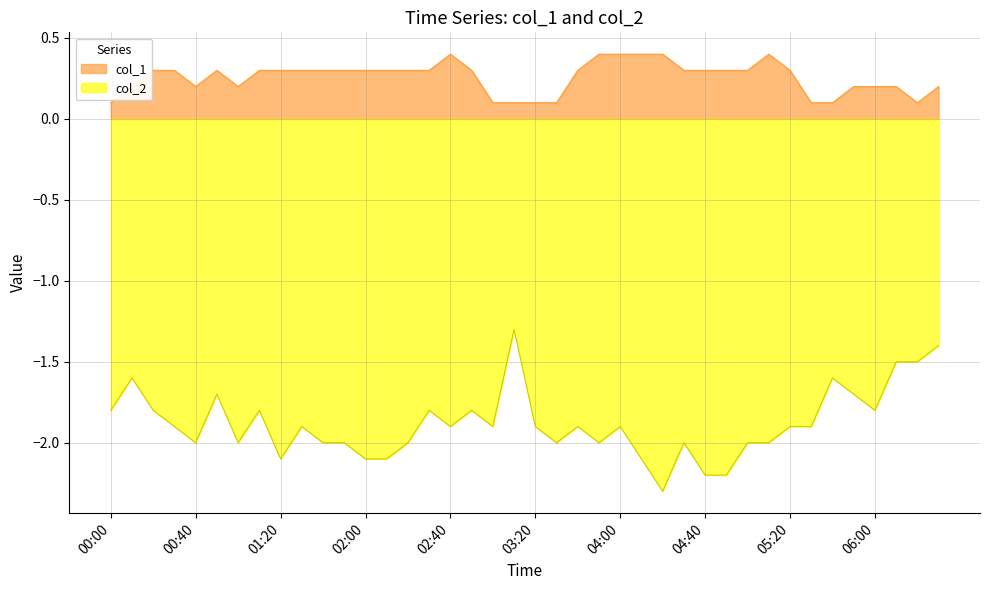

How many interior local peaks does the col_2 series have?

11